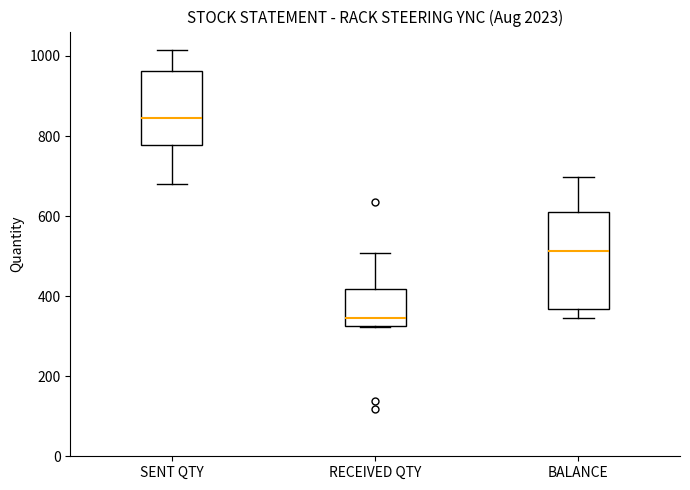

Comparing the boxes themselves (not the whiskers), which one is the tallest?

BALANCE